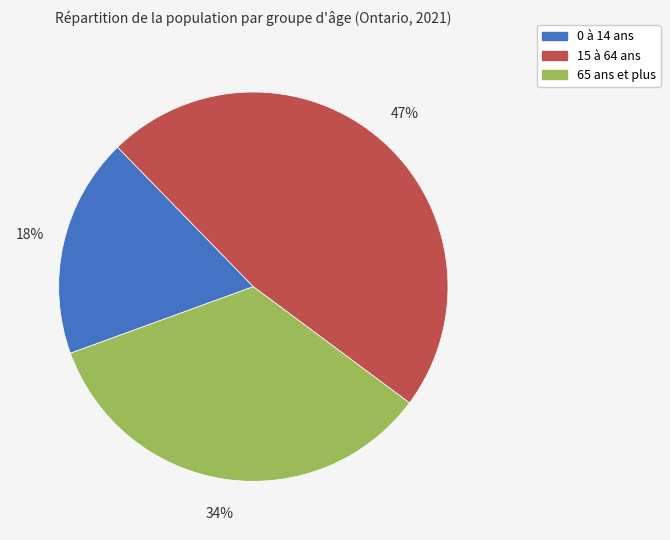

Which has a higher value, 15 à 64 ans or 65 ans et plus?

15 à 64 ans